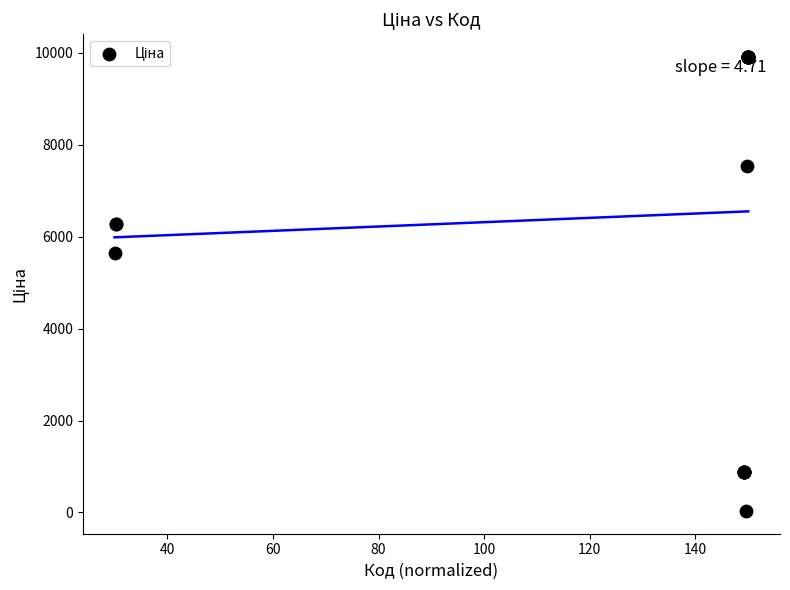

What Y value in the scatter plot is closest to 4970?

5636.0